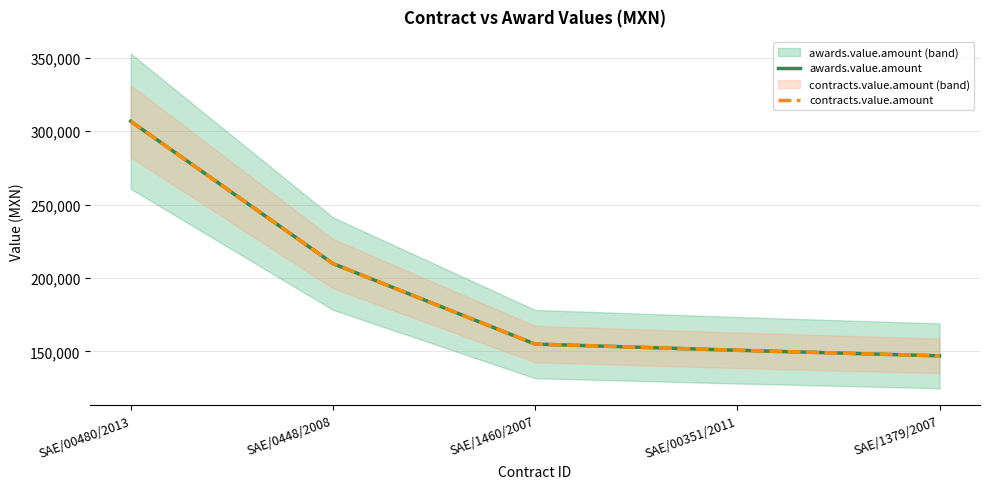

Rank the categories by contracts.value.amount value from lowest to highest.

SAE/1379/2007, SAE/00351/2011, SAE/1460/2007, SAE/0448/2008, SAE/00480/2013